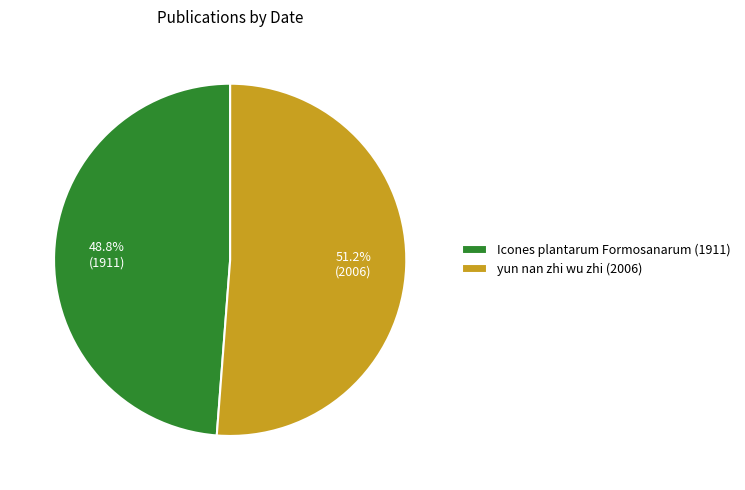

What percentage is the yun nan zhi wu zhi (2006) slice, to the nearest percent?

51%